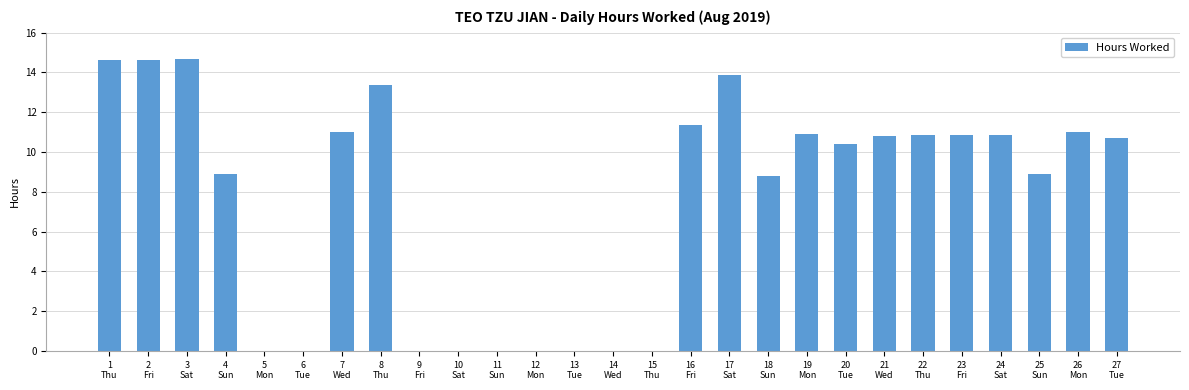

What is the maximum value shown in the chart?

14.7